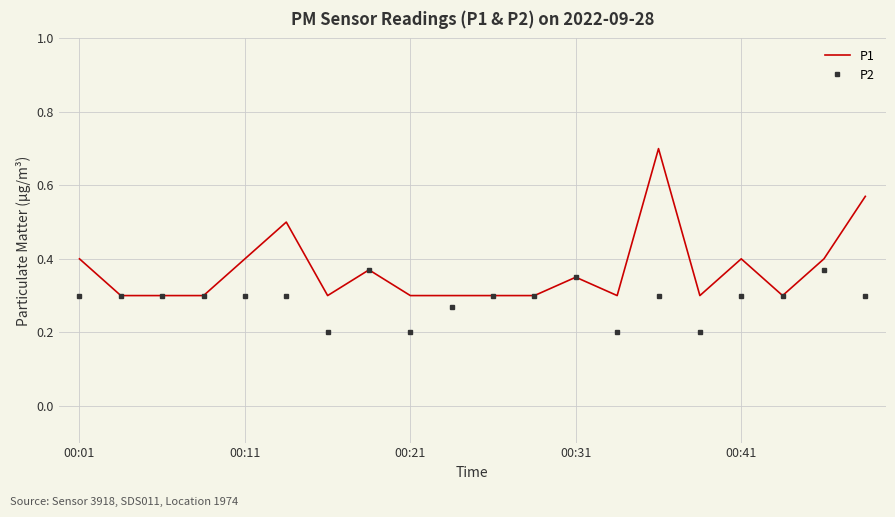

Which series has the largest total across all categories?

P1